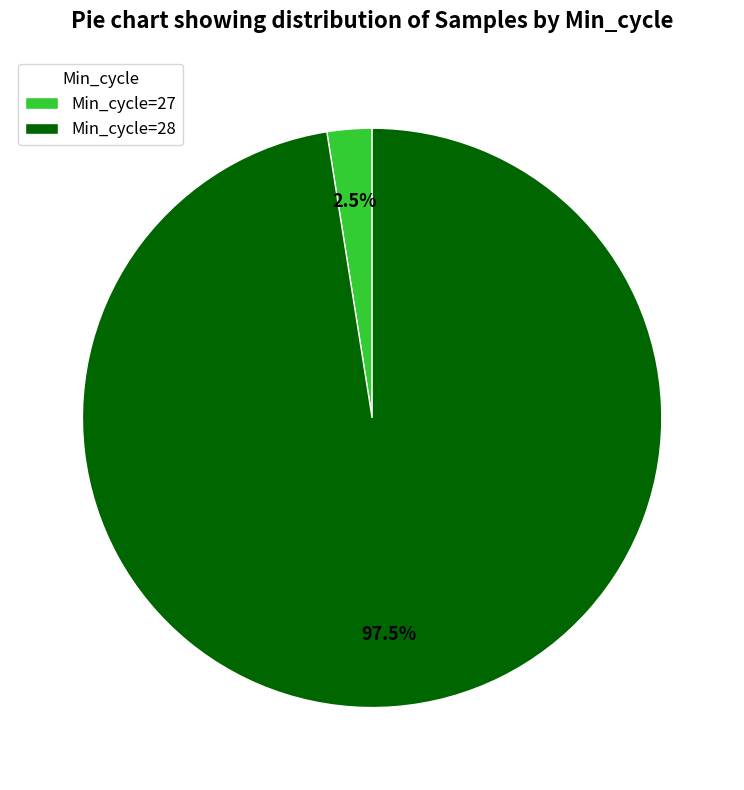

Does any single category account for the majority?

Yes